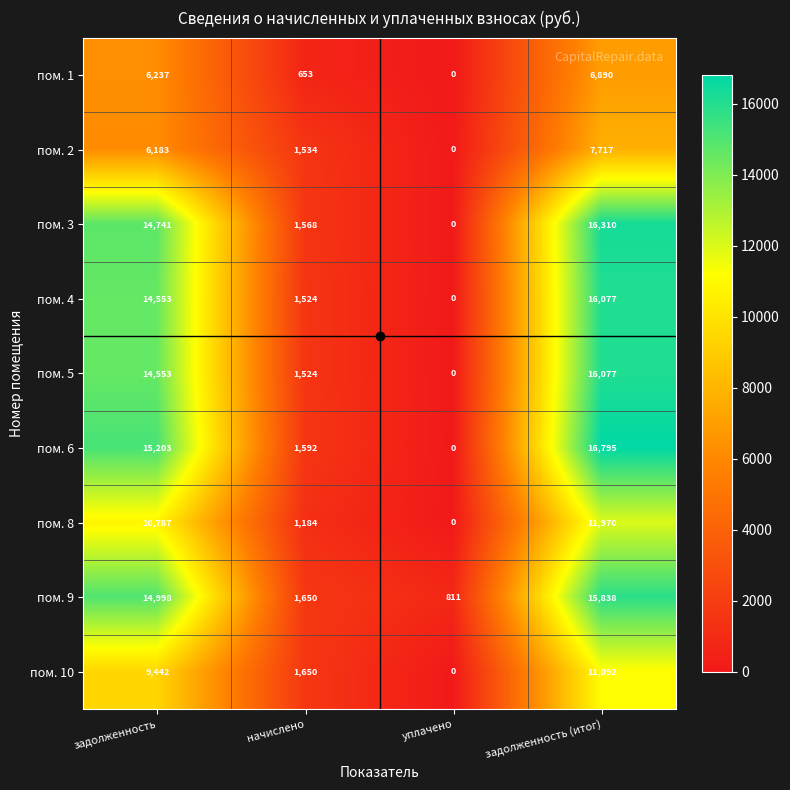

What is the maximum value for пом. 9?

15838